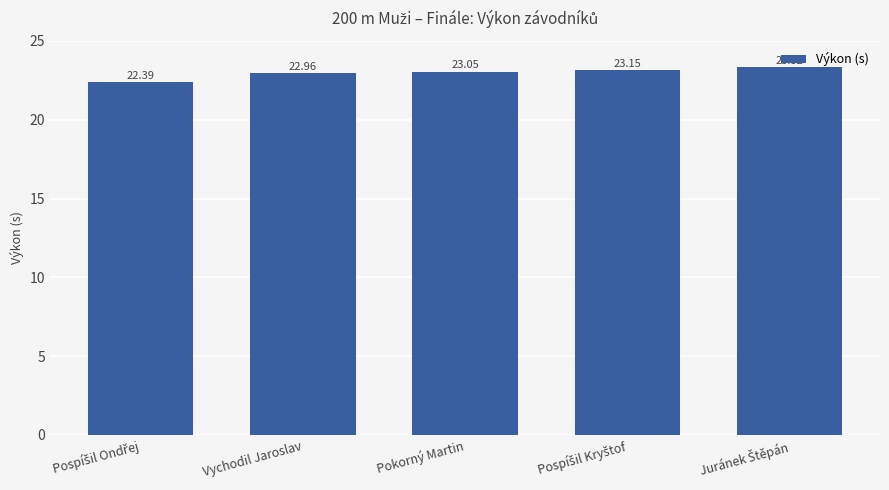

Where does the data first go above 23?

Pokorný Martin